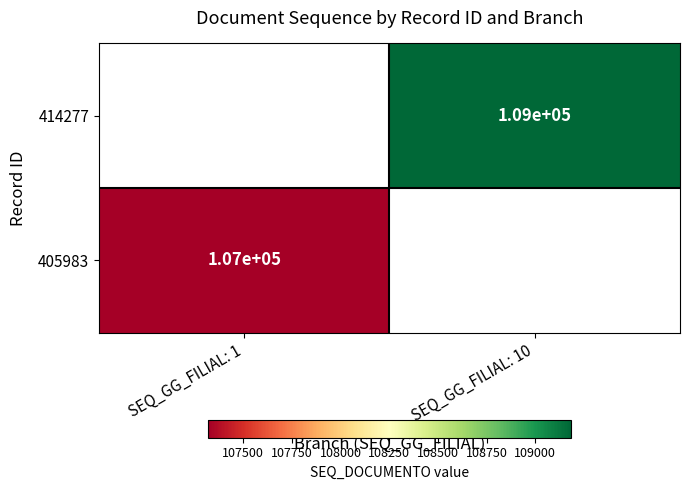

The 414277 series shows 109000 at SEQ_GG_FILIAL: 10. True or false?

True